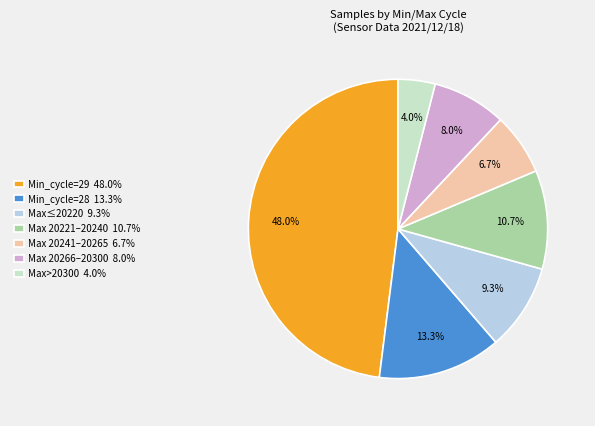

Between Max>20300 4.0% and Min_cycle=28 13.3%, which is larger?

Min_cycle=28 13.3%